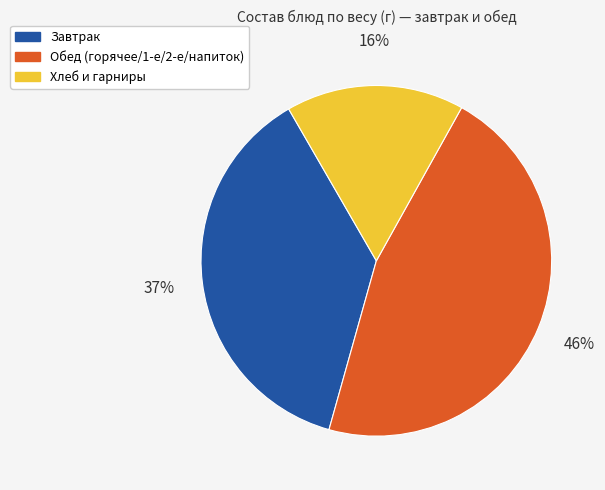

Does any single category account for the majority?

No